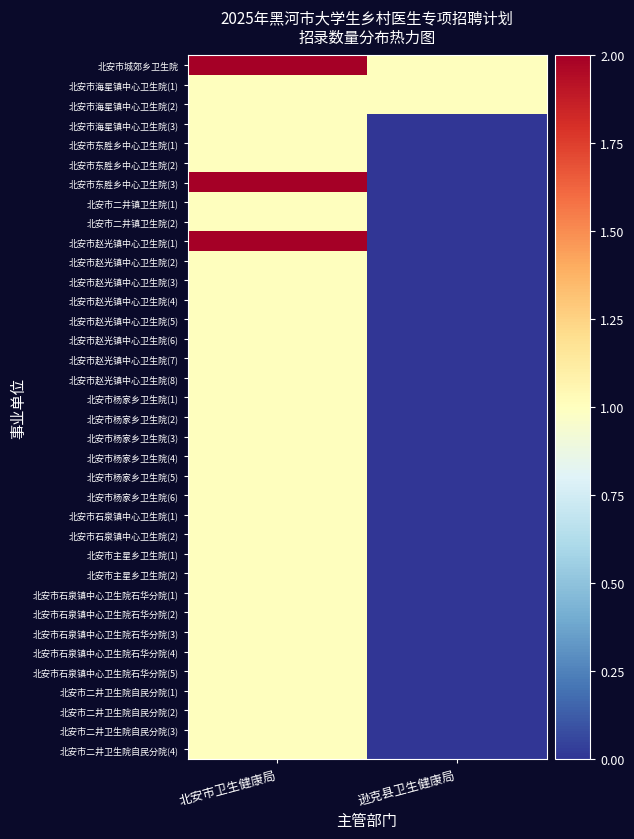

What is the spread (max minus min) of values at 北安市卫生健康局?

1